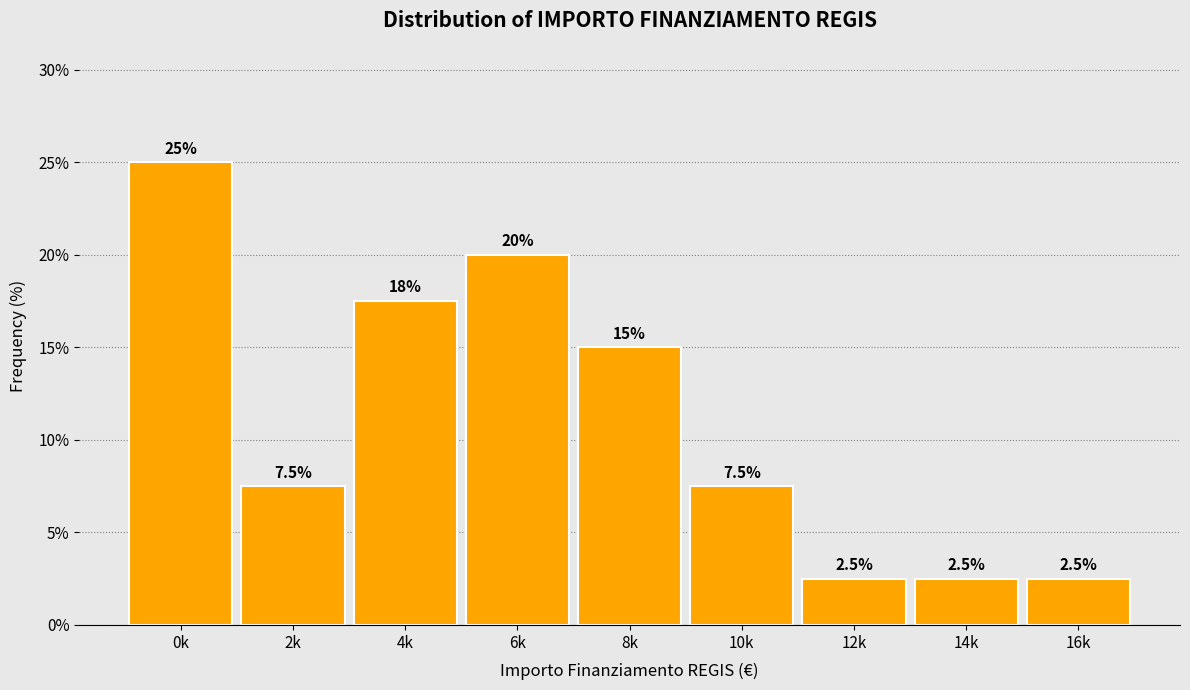

Reading left to right, transcribe all the data shown in this chart.

0k=25.0	2k=7.5	4k=17.5	6k=20.0	8k=15.0	10k=7.5	12k=2.5	14k=2.5	16k=2.5